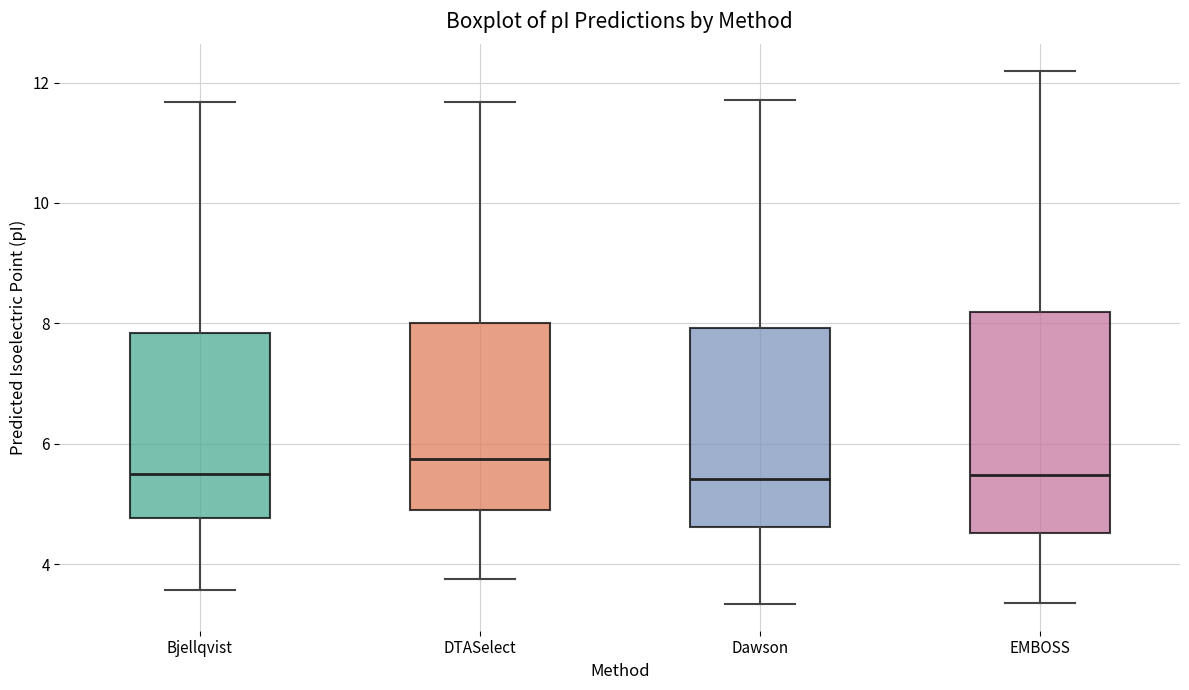

Reading left to right, read every box against the y-axis: the position of its median line, the range the box covers, and the ends of its whiskers. The values are not printed on the chart, so give them approximately, as read against the axis.

Bjellqvist: median 5.4, box 4.8 to 7.8, whiskers 3.6 to 11.6
DTASelect: median 5.8, box 5.0 to 8.0, whiskers 3.8 to 11.6
Dawson: median 5.4, box 4.6 to 8.0, whiskers 3.4 to 11.8
EMBOSS: median 5.4, box 4.6 to 8.2, whiskers 3.4 to 12.2